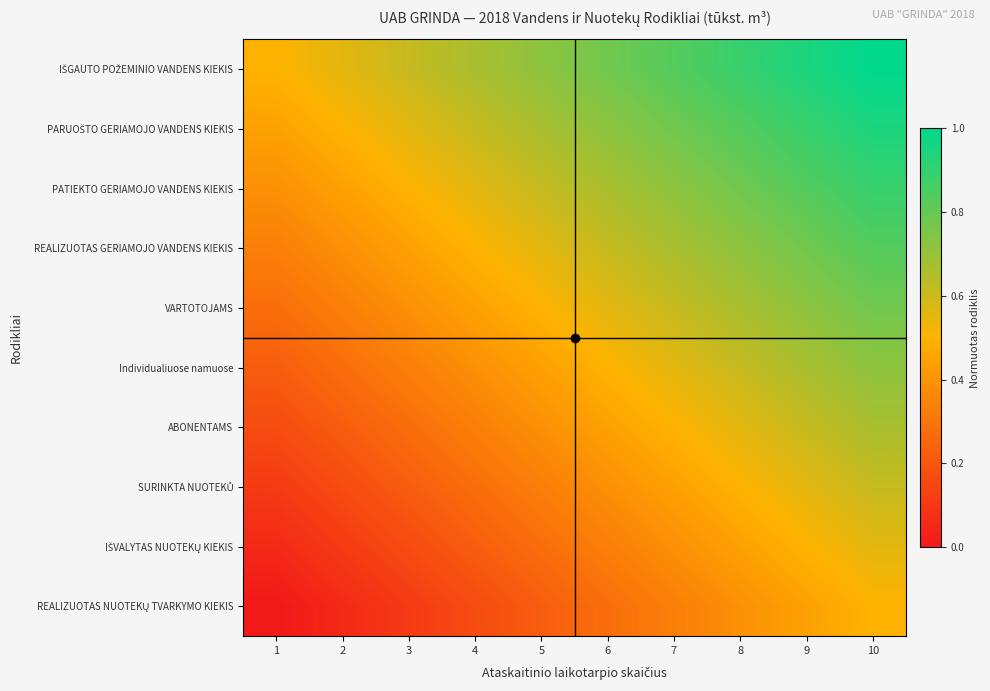

Which series has the largest range (max minus min)?

IŠGAUTO POŽEMINIO VANDENS KIEKIS